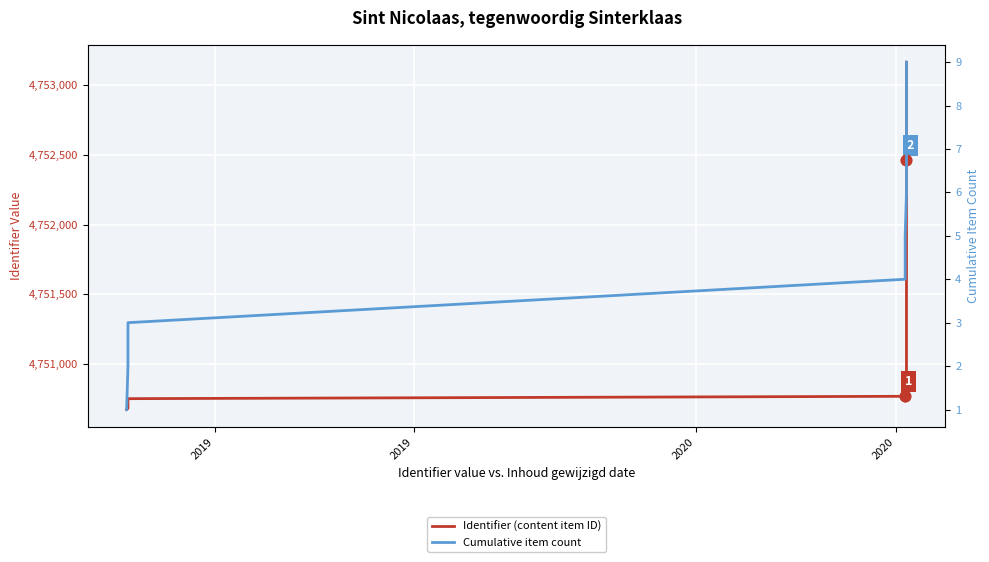

What are all the series names shown in the legend?

Identifier (content item ID), Cumulative item count